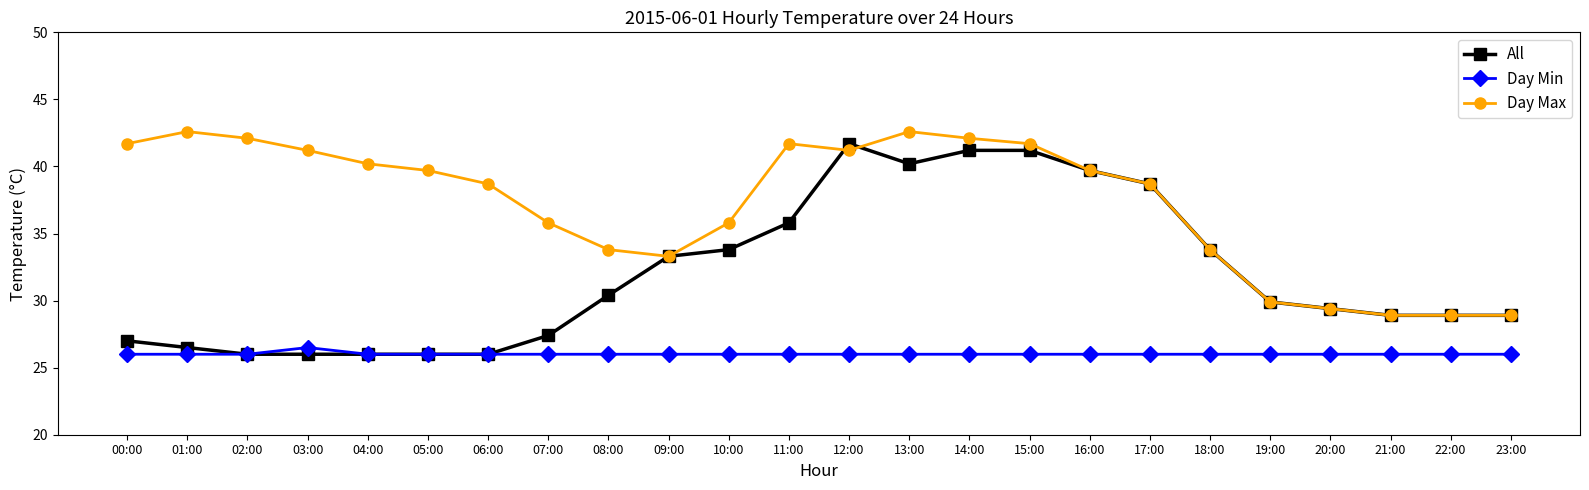

At which label does All first exceed 29?

08:00